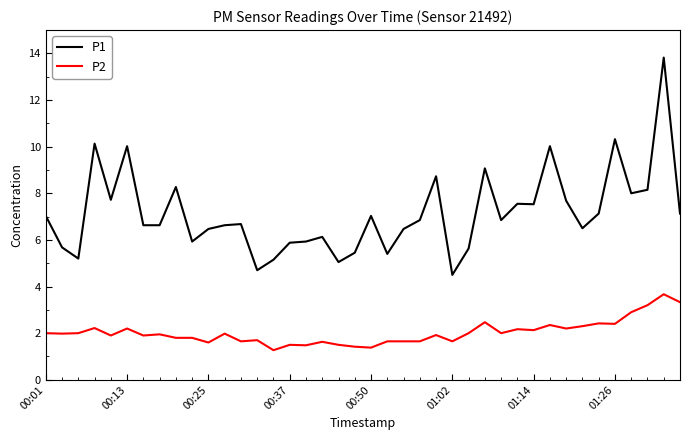

Which series has the widest spread of values?

P1